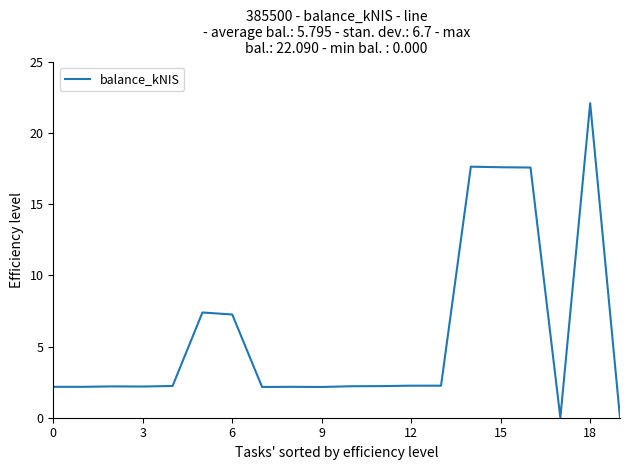

What is the greatest value displayed?

22.1